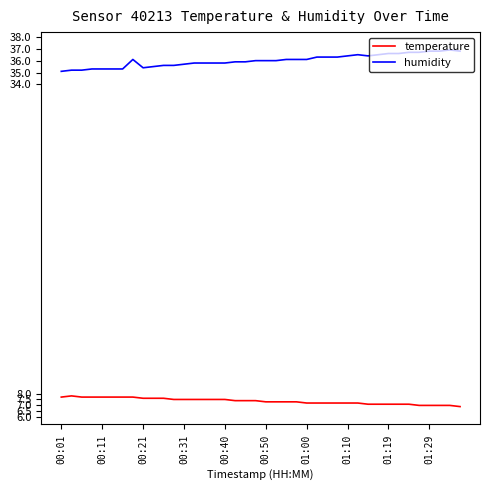

What is the difference between the maximum and minimum values in the temperature series?

0.9